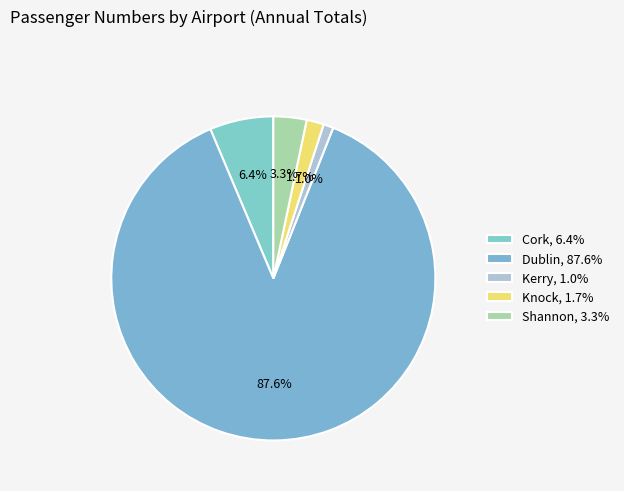

Is there a majority slice in this chart?

Yes